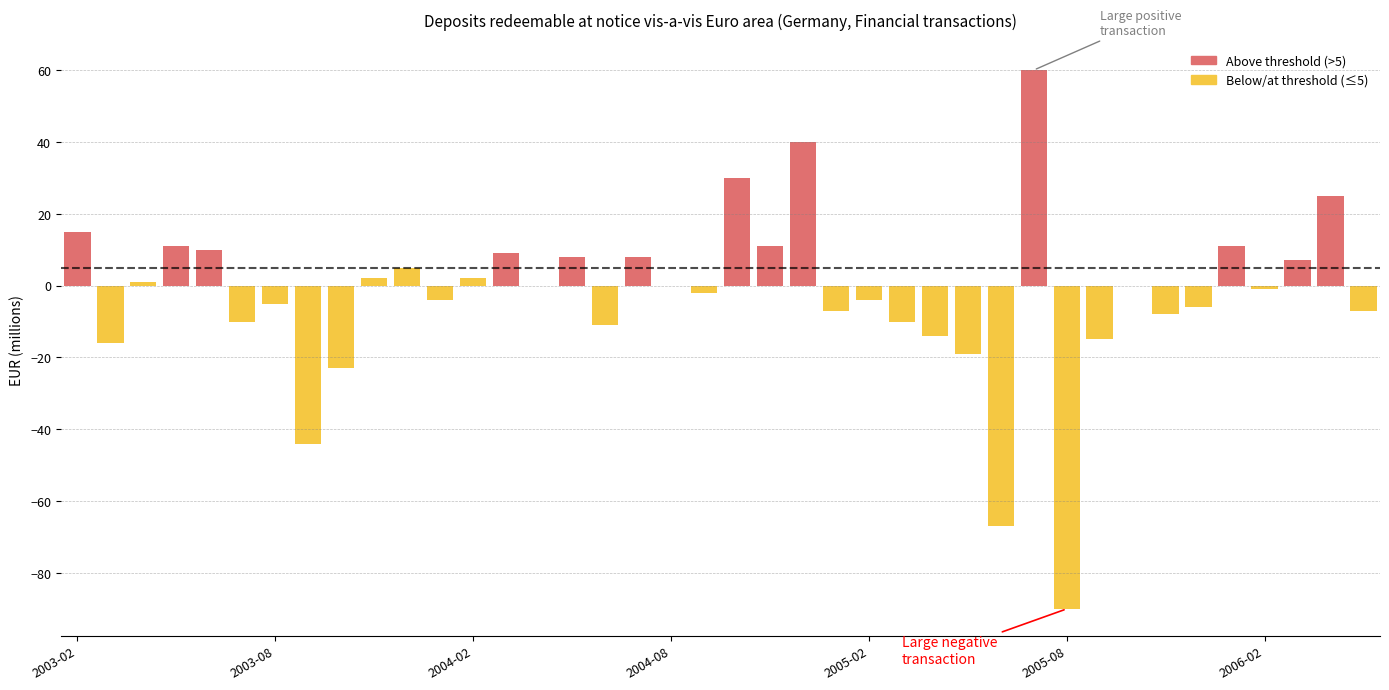

Reading left to right, extract all data points from this chart.

15	-16	1	11	10	-10	-5	-44	-23	2	5	-4	2	9	0	8	-11	8	0	-2	30	11	40	-7	-4	-10	-14	-19	-67	60	-90	-15	0	-8	-6	11	-1	7	25	-7